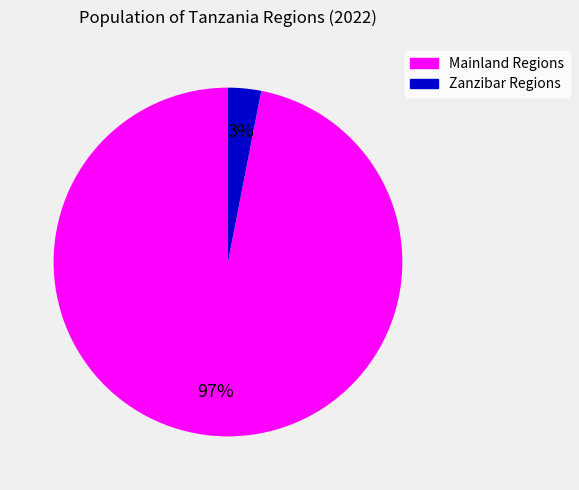

To the nearest percent, what is the difference between the largest and smallest slice percentages?

94%